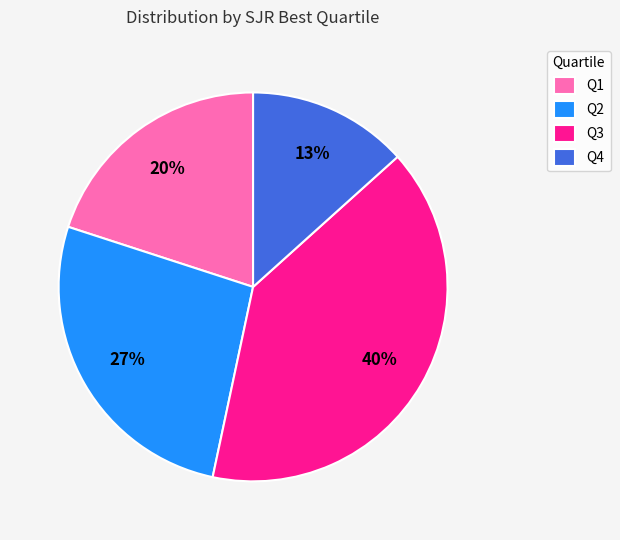

To the nearest percent, what percentage of the pie is Q4?

13%